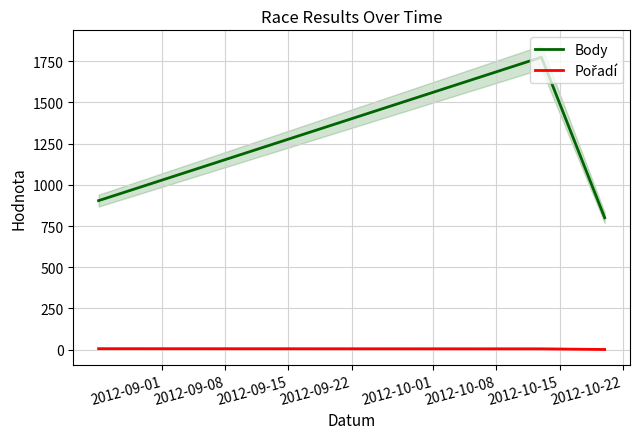

What is the maximum value for Body?

1774